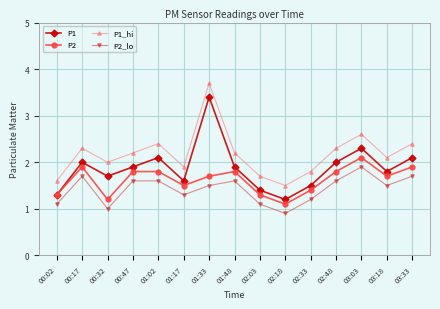

True or false: P1_hi has more than 0 points higher than both neighbors.

True